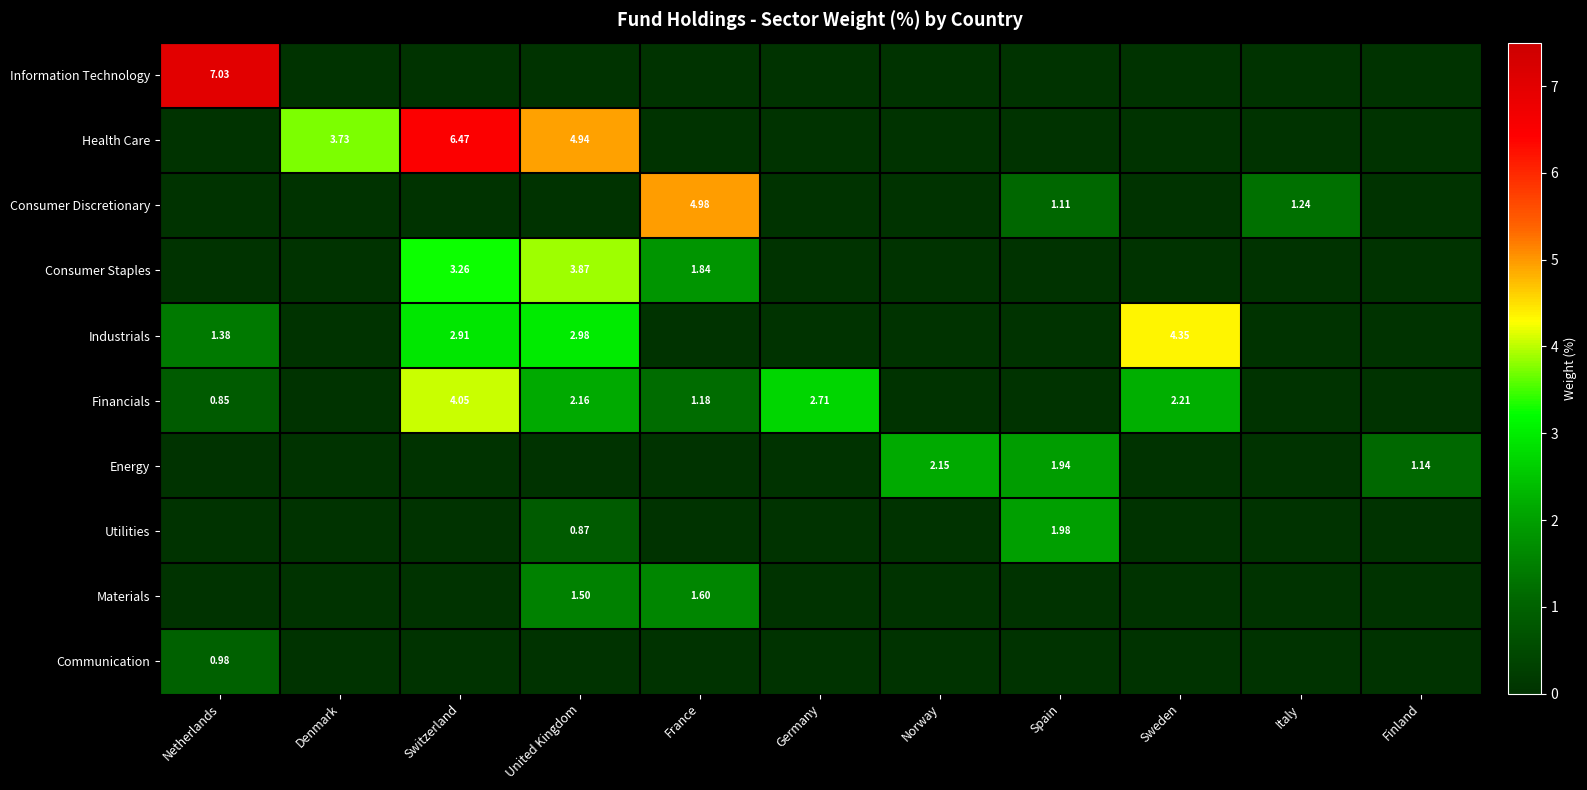

How many data points in Industrials are above 0?

4